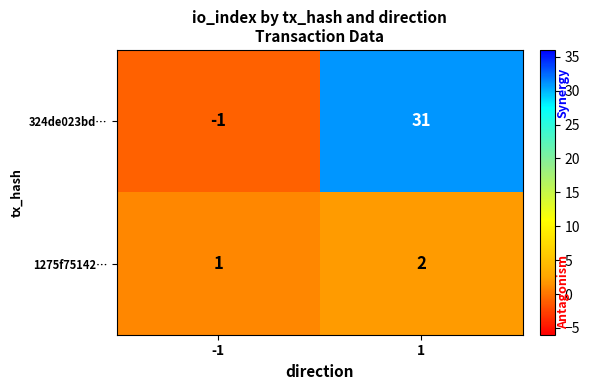

What is the difference between the maximum and minimum values in the 324de023bd… series?

32